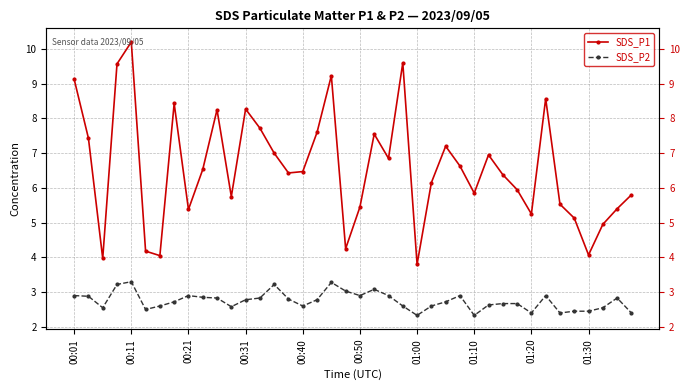

Which series has the widest spread of values?

SDS_P1